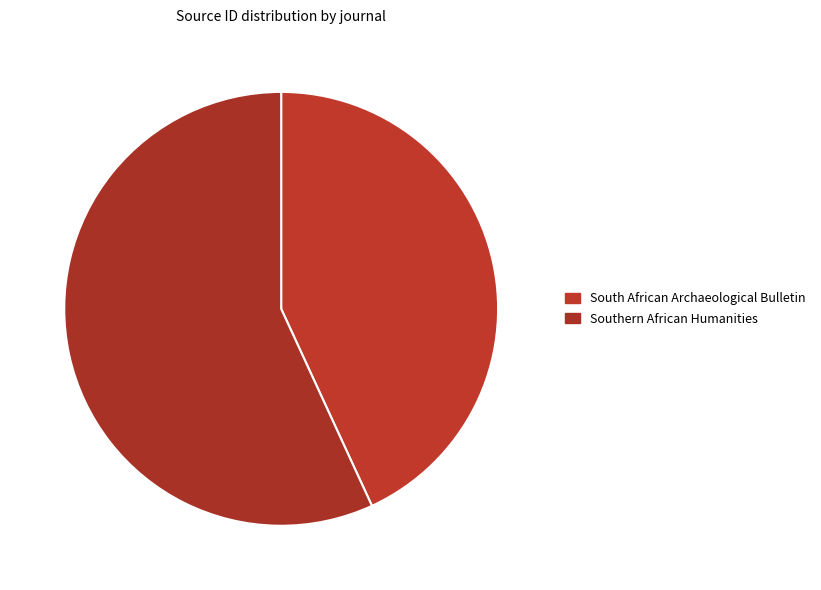

To the nearest percent, what portion does Southern African Humanities represent?

57%